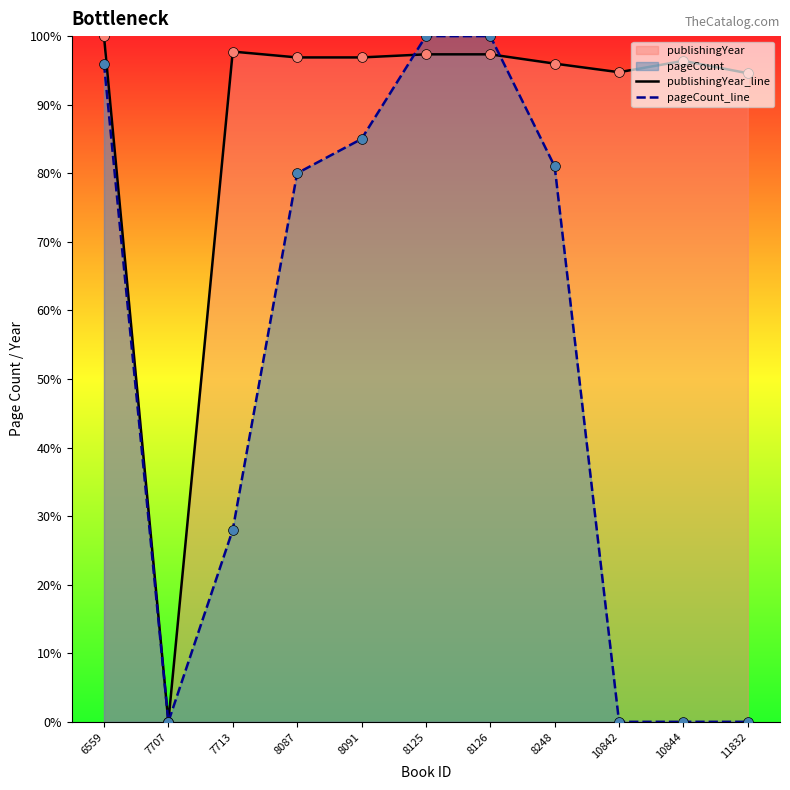

Which series contains the highest Y value?

publishingYear_line